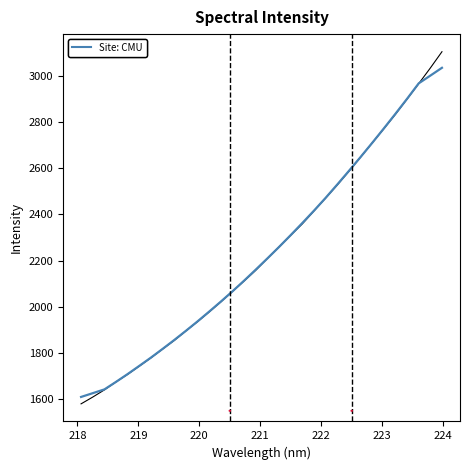

What is the greatest value displayed?

3102.9